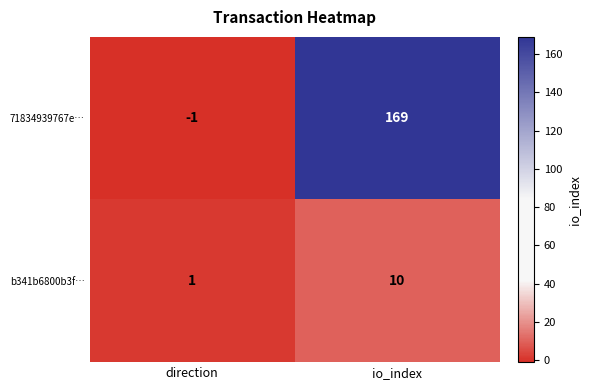

Reading left to right, what are all the values shown in this chart?

71834939767e…: -1	169
b341b6800b3f…: 1	10